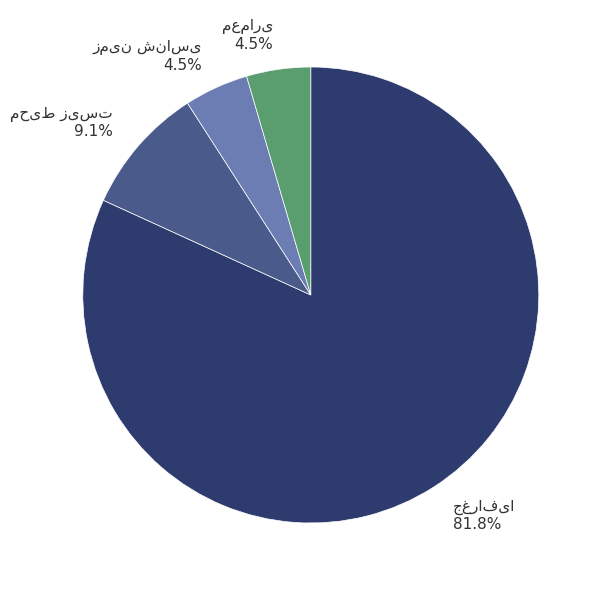

To the nearest percent, what is the average slice percentage?

25%